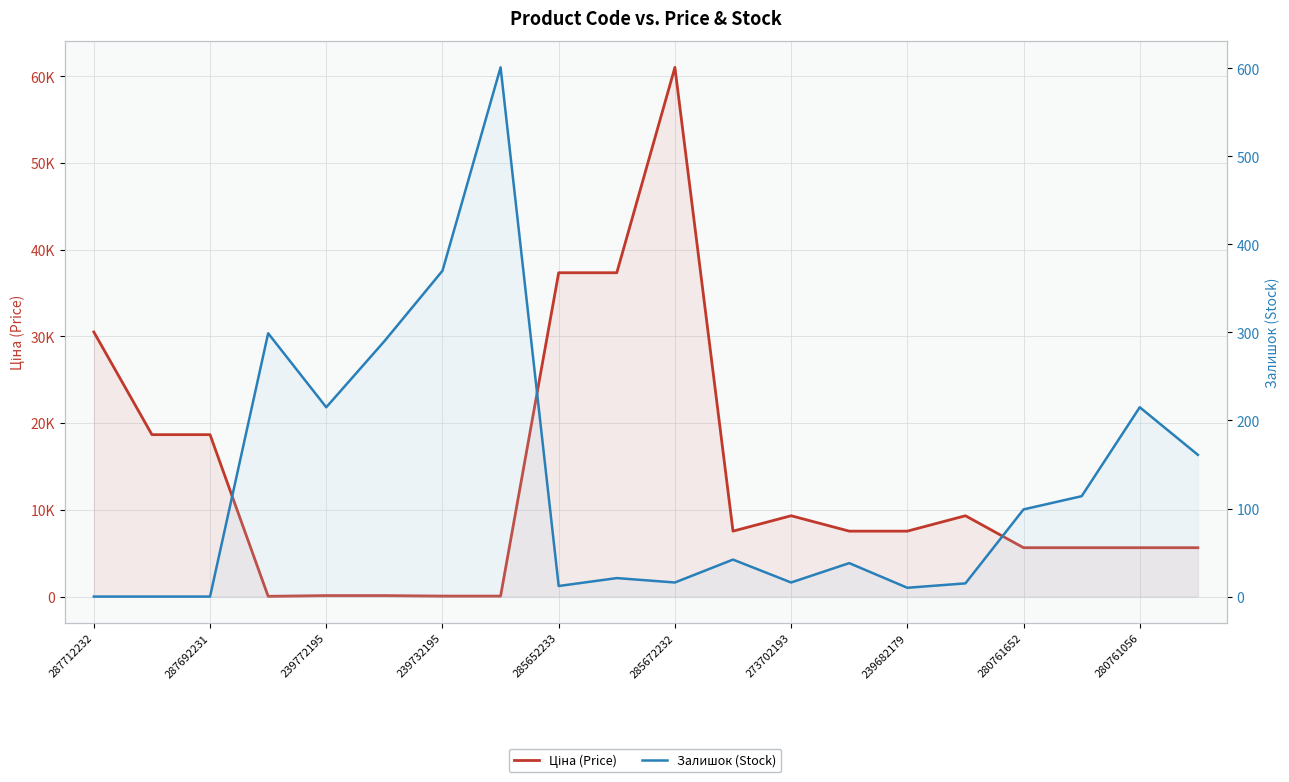

Is the value of Ціна (Price) at 280761056 greater than the value of Залишок (Stock) at 285672232?

Yes